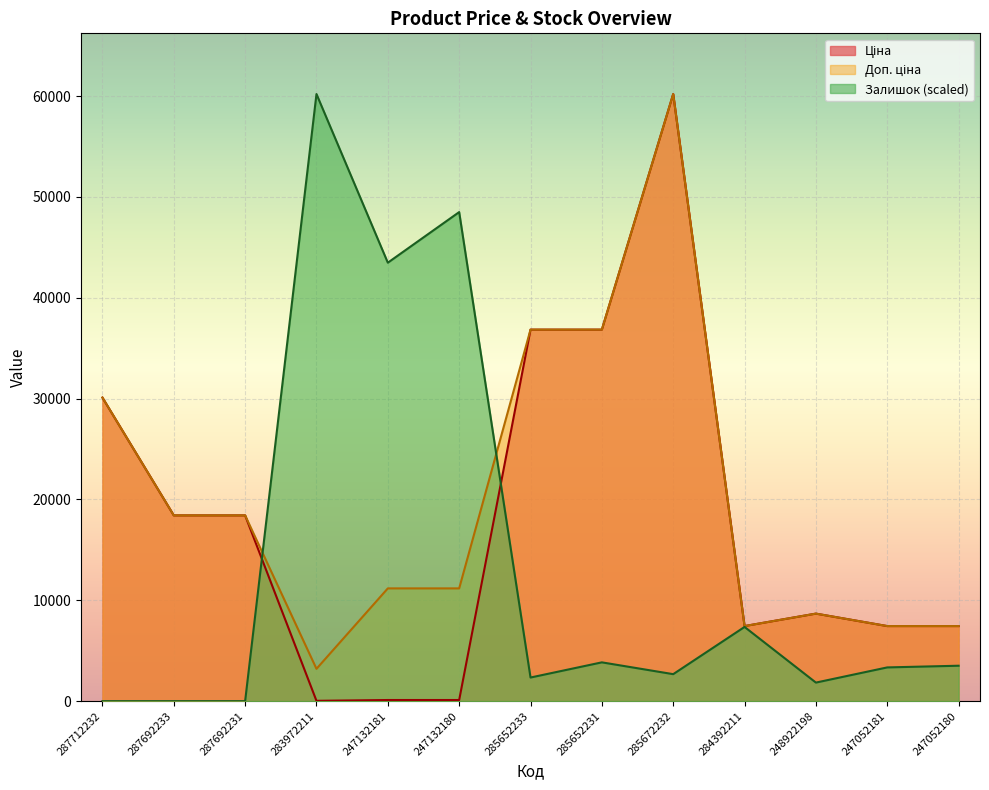

List the series in order of their peak value, lowest first.

Ціна, Доп. ціна, Залишок